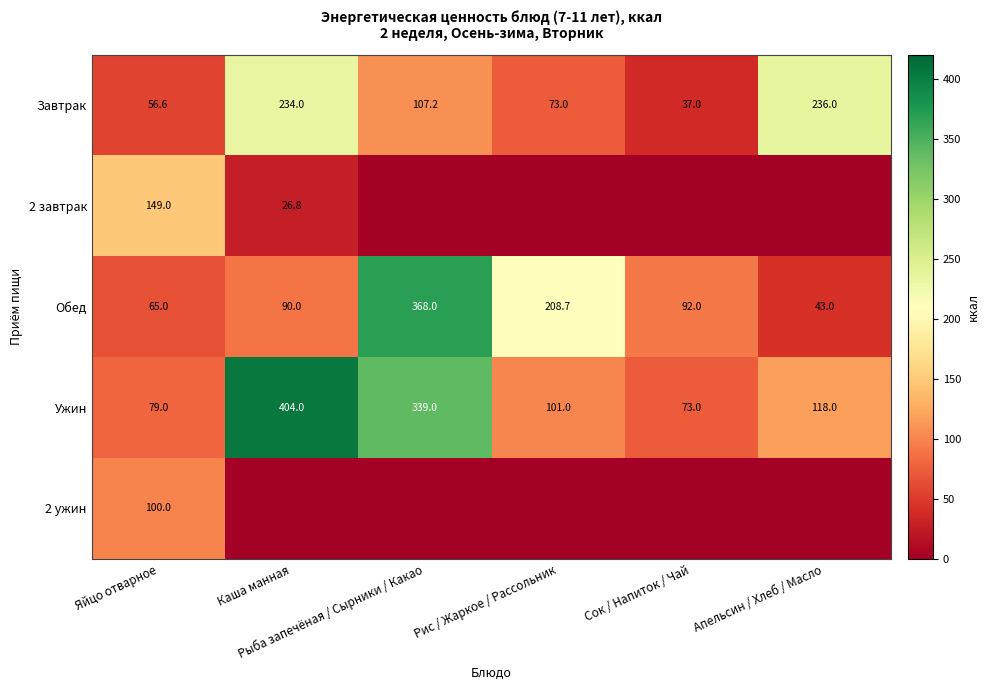

Rank the series at Каша манная from lowest to highest value.

2 ужин, 2 завтрак, Обед, Завтрак, Ужин